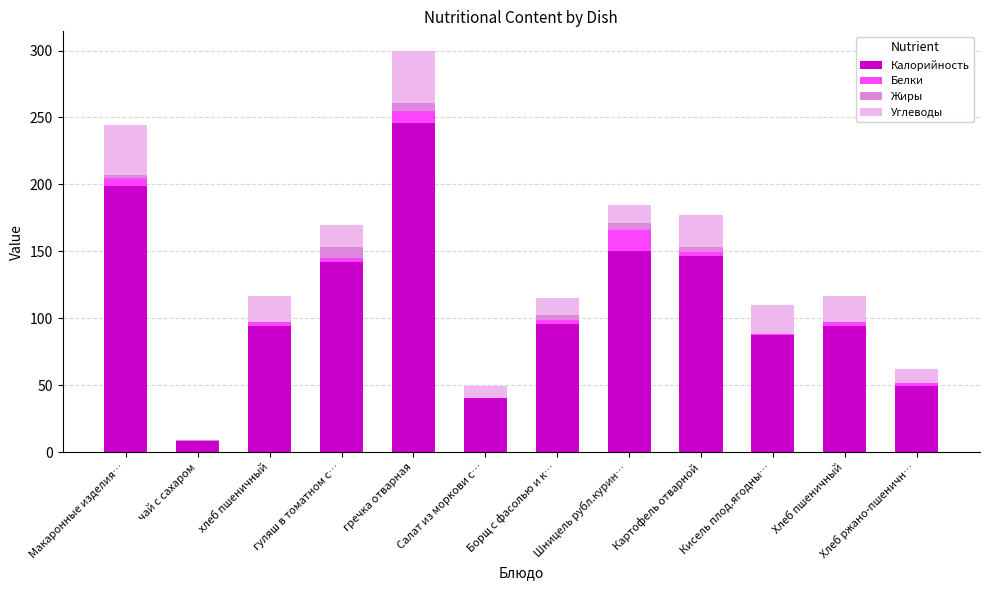

At which category is the sum across all series the highest?

гречка отварная